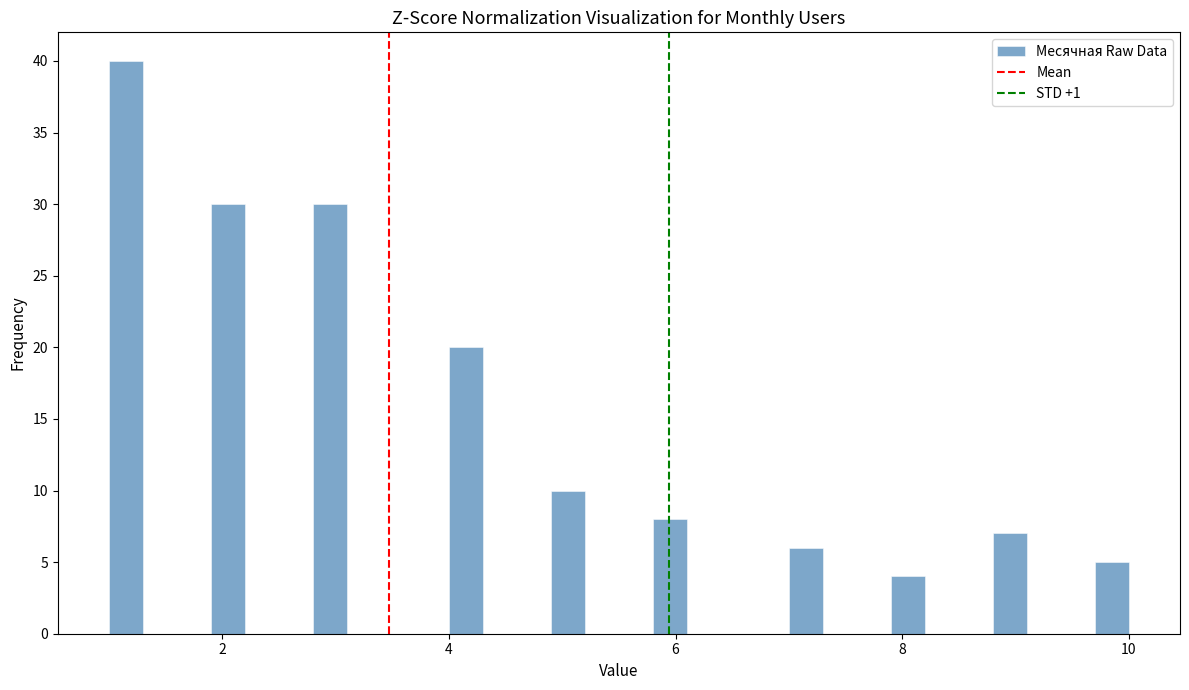

Around what value on the x-axis is the tallest bar? Give the approximate position of its centre, as read against the axis.

1.2